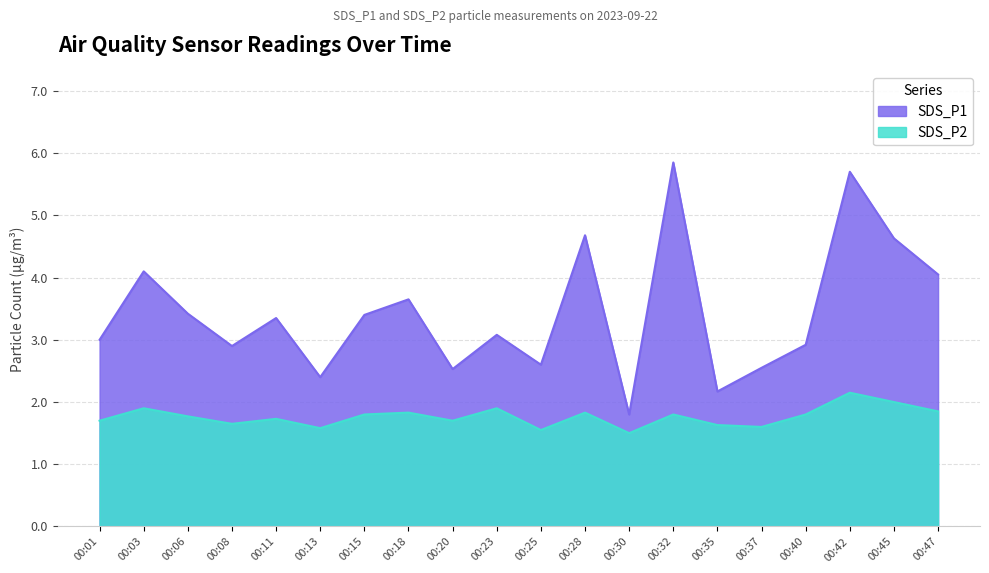

Which series has the widest spread of values?

SDS_P1